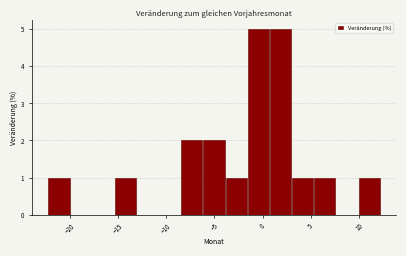

Reading left to right, transcribe this chart: for each bar, give the range it covers on the x-axis and its height. Neither the bar edges nor the heights are printed on the chart, so give them approximately, as read against the axes.

-22.3 to -20.0: 1
-20.0 to -17.7: 0
-17.7 to -15.4: 0
-15.4 to -13.1: 1
-13.1 to -10.8: 0
-10.8 to -8.5: 0
-8.5 to -6.2: 2
-6.2 to -3.9: 2
-3.9 to -1.6: 1
-1.6 to 0.7: 5
0.7 to 3.0: 5
3.0 to 5.3: 1
5.3 to 7.6: 1
7.6 to 9.9: 0
9.9 to 12.2: 1